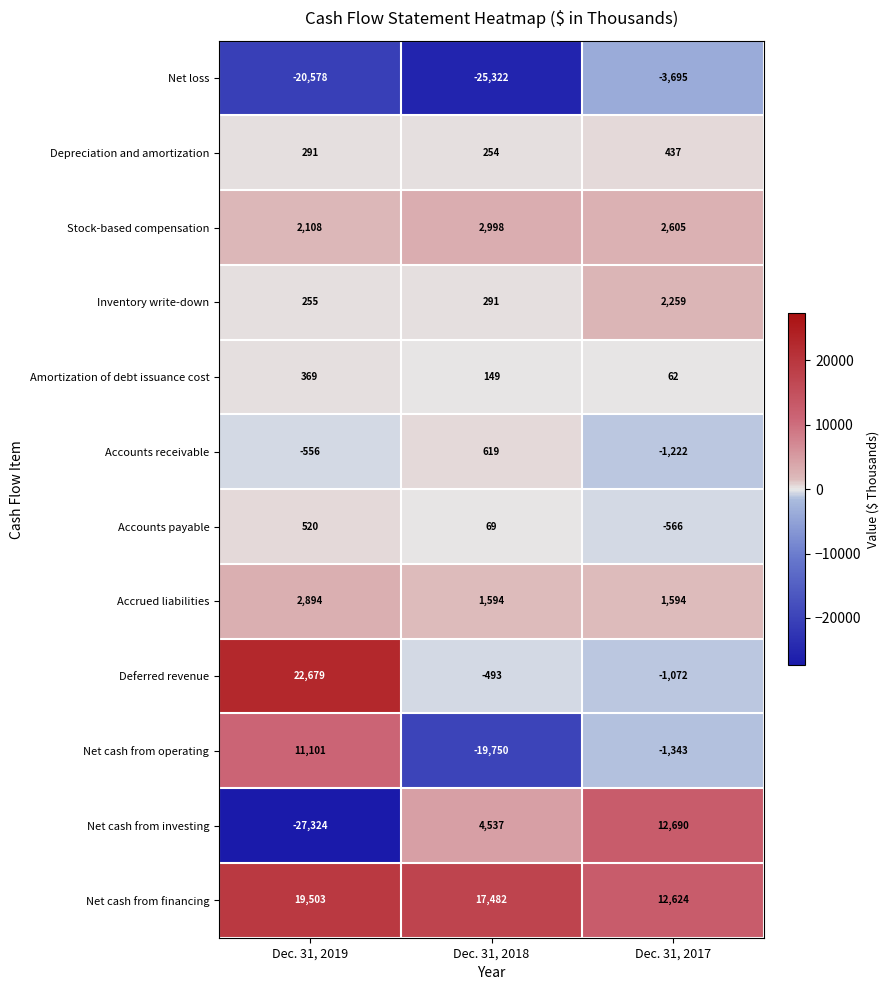

What is the approximate value of Accrued liabilities at Dec. 31, 2019, to the nearest 100?

2900